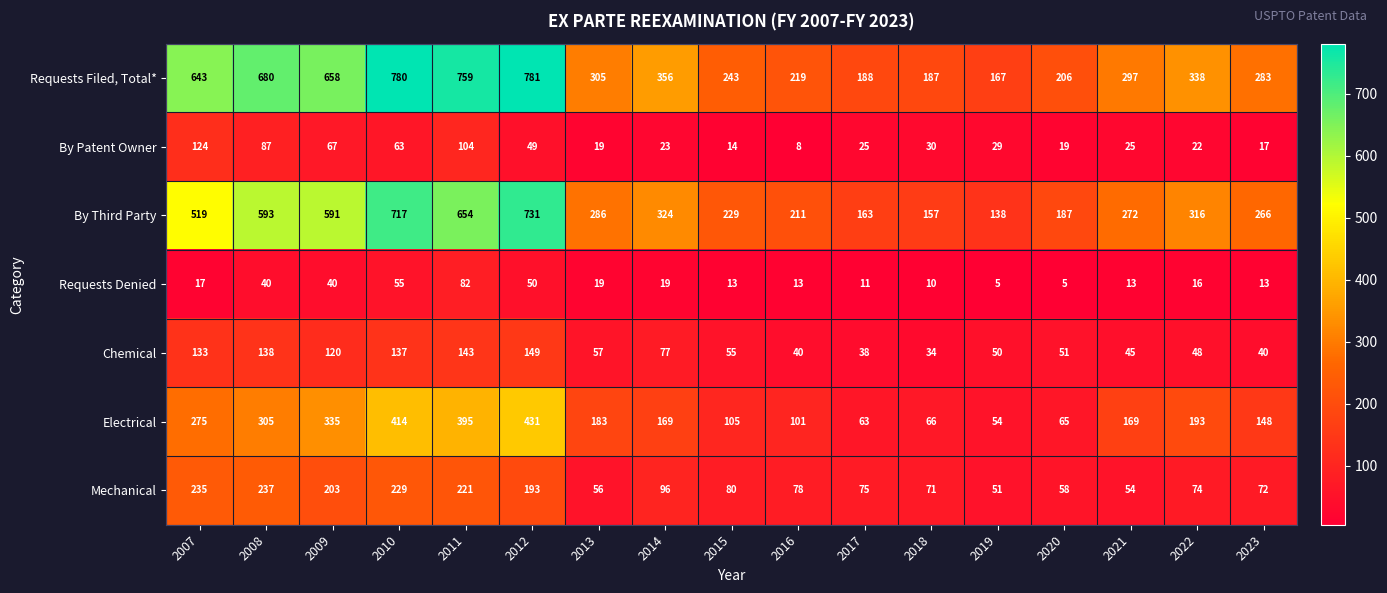

Which series has the widest spread of values?

Requests Filed, Total*